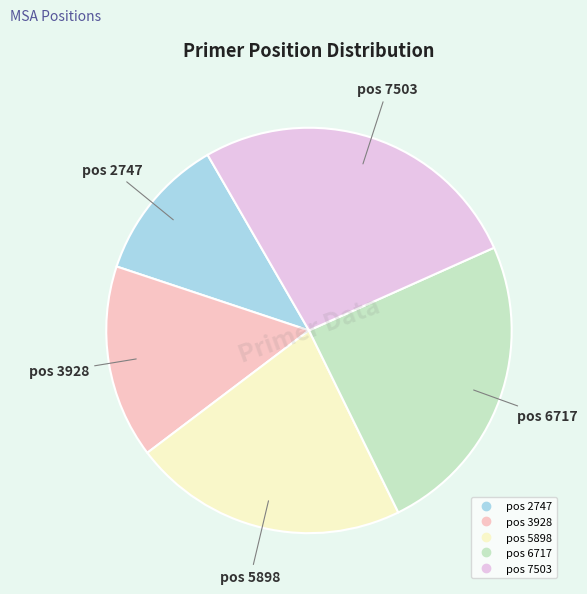

Count the number of slices in the pie.

5